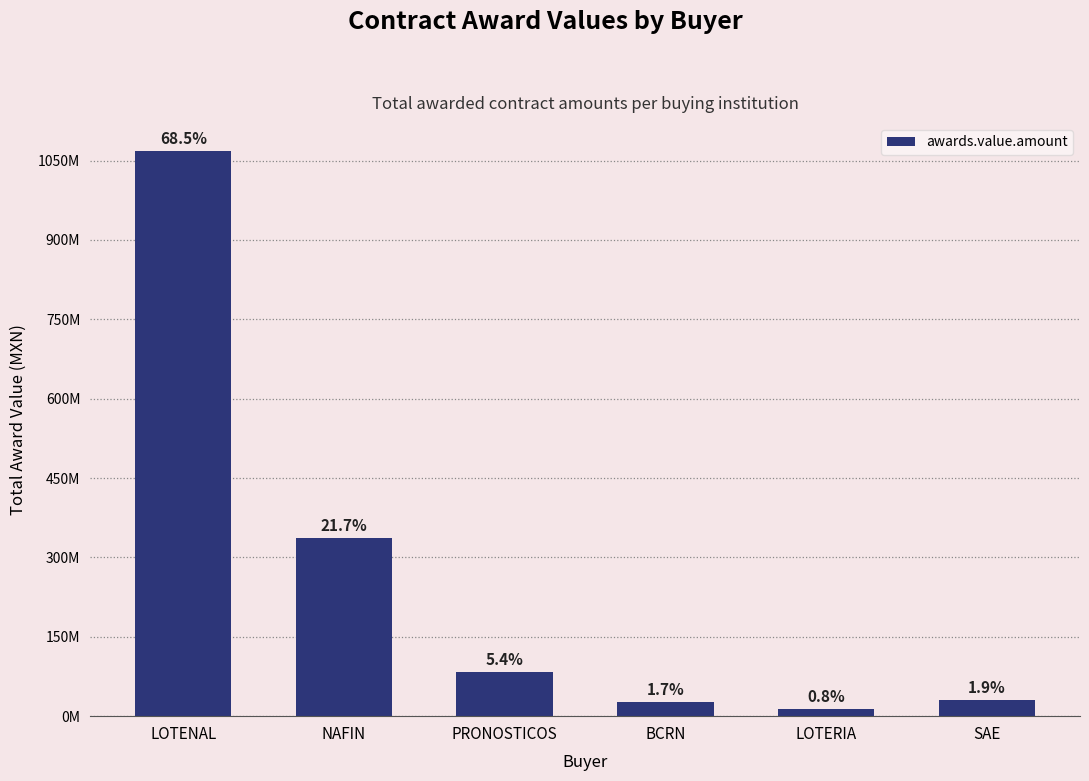

Are the bars horizontal?

No